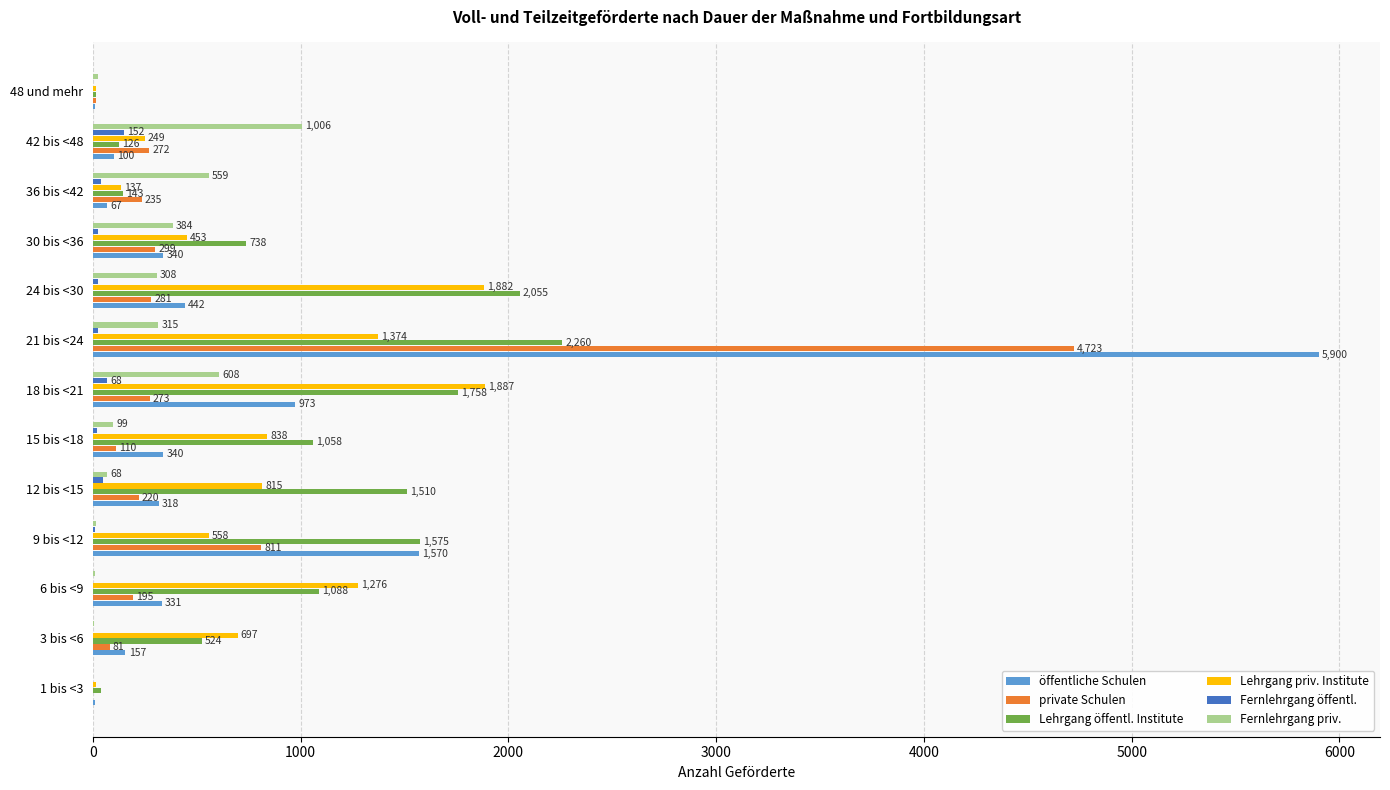

Where is Fernlehrgang priv. nearest to the value 503?

36 bis <42